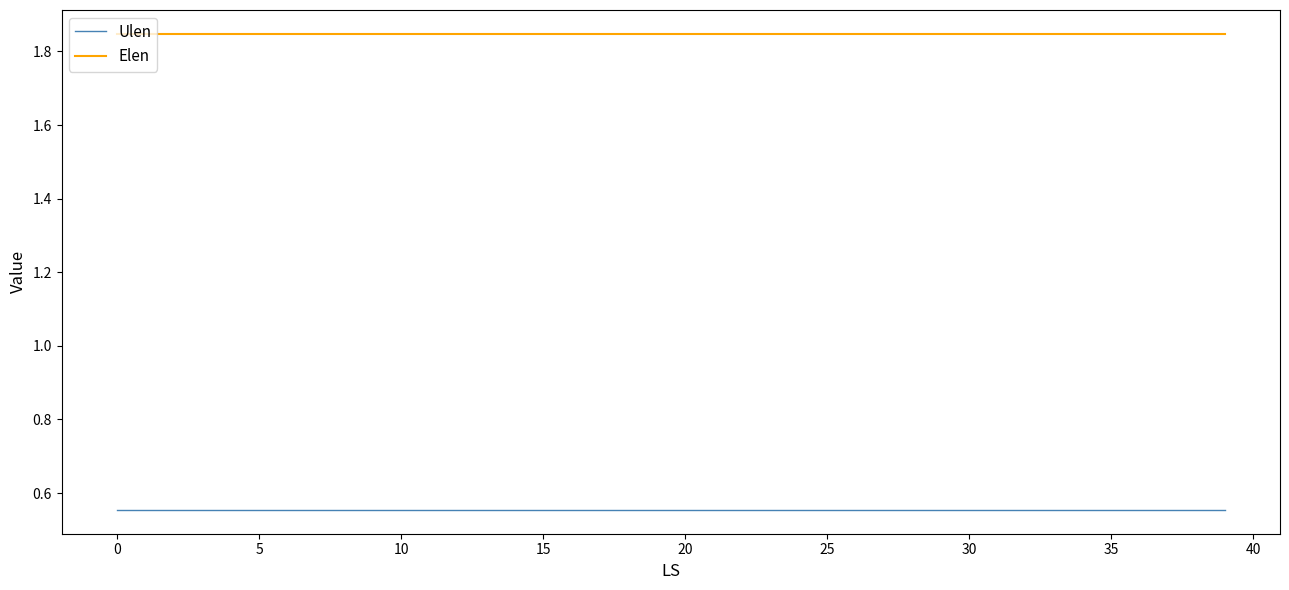

List the series in order of their overall mean, lowest first.

Ulen, Elen